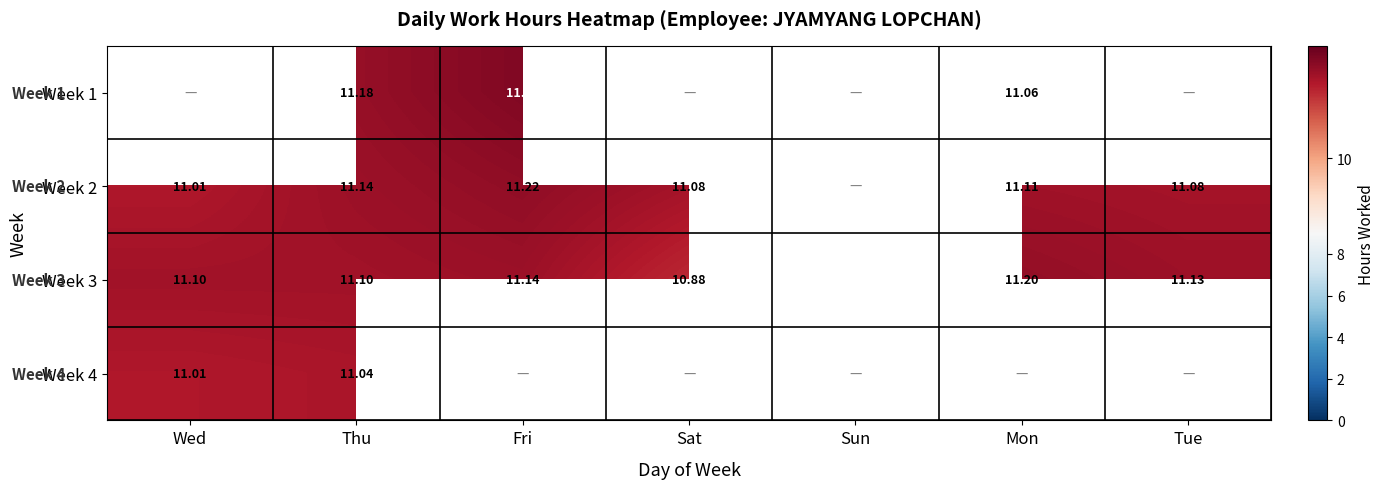

How many data points does each series have?

7